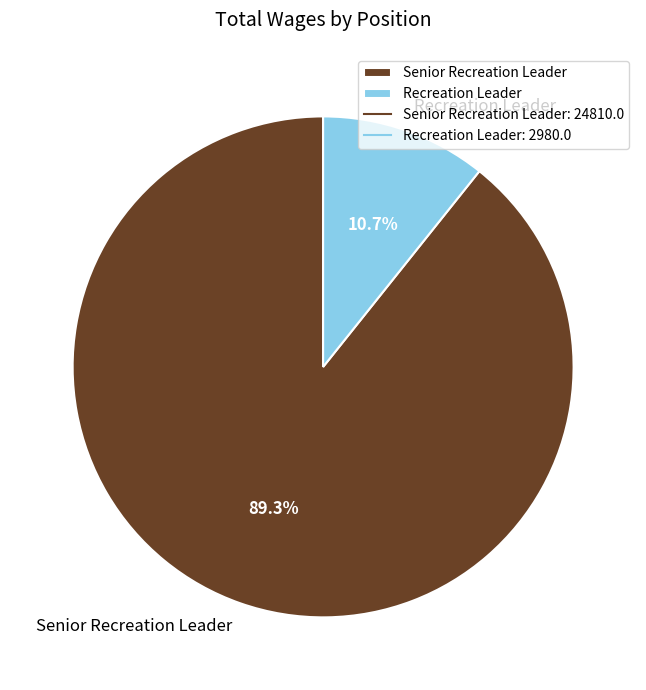

How many slices are in this pie chart?

2